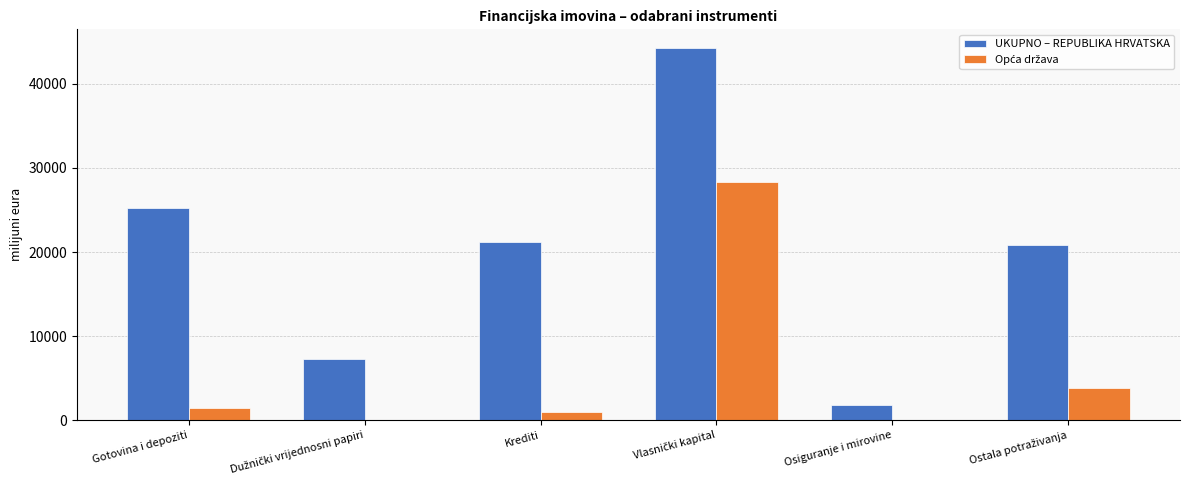

Which series has the largest total across all categories?

UKUPNO – REPUBLIKA HRVATSKA